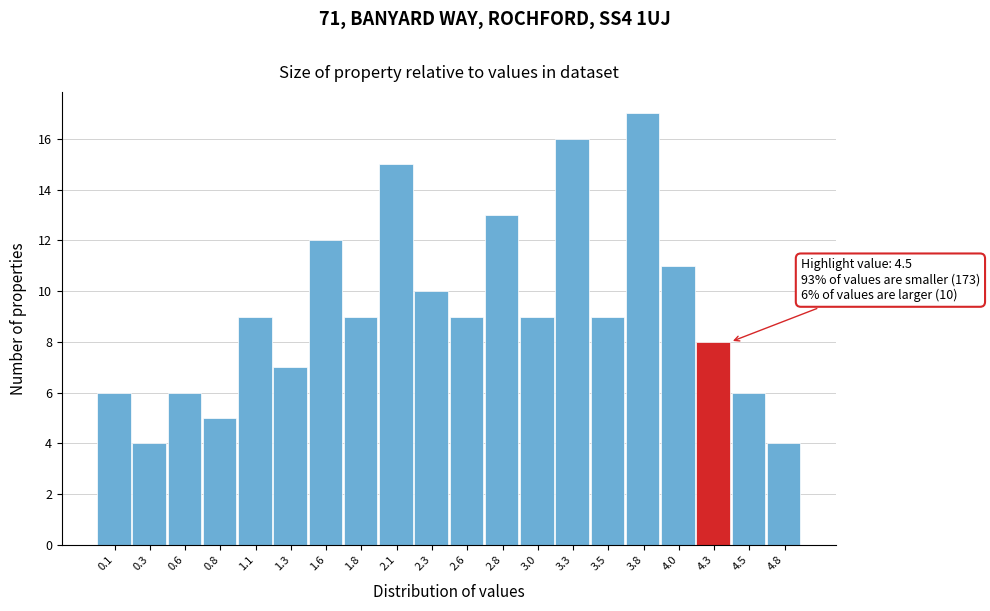

Reading right to left, extract all data points from this chart.

4	6	8	11	17	9	16	9	13	9	10	15	9	12	7	9	5	6	4	6